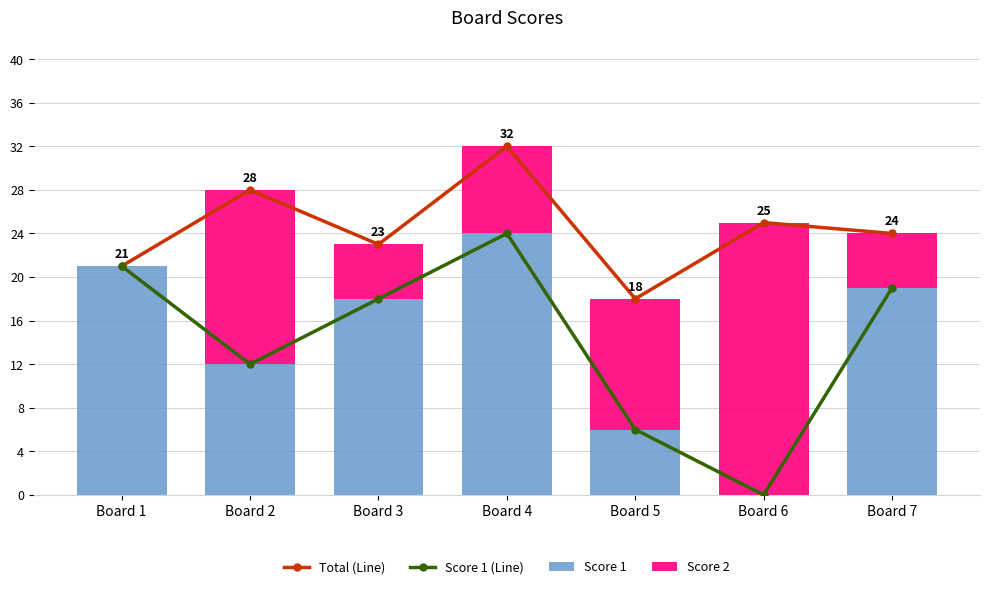

What is the difference between the maximum and minimum values in the Score 2 series?

25